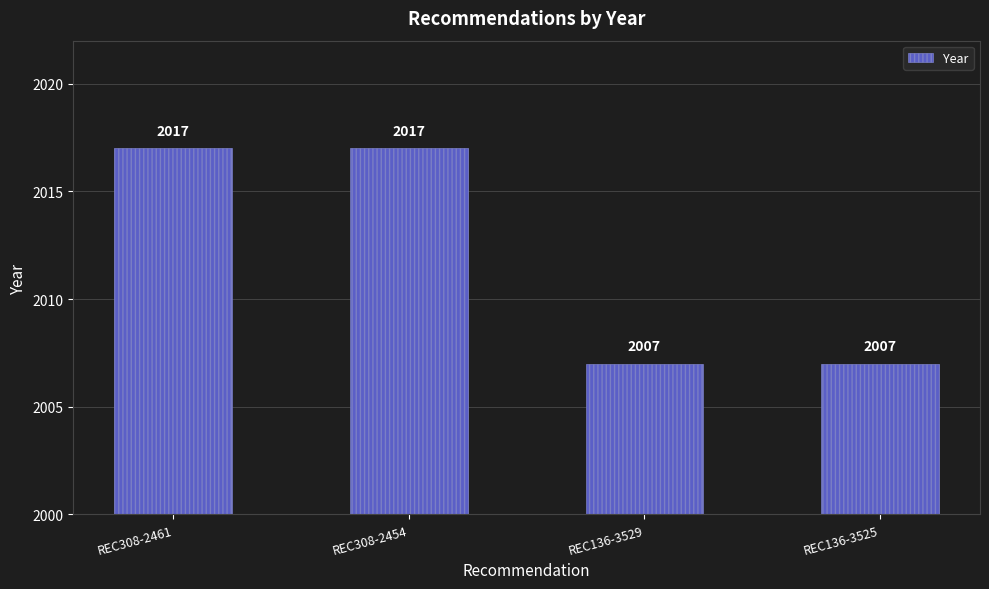

What is the average value?

2012